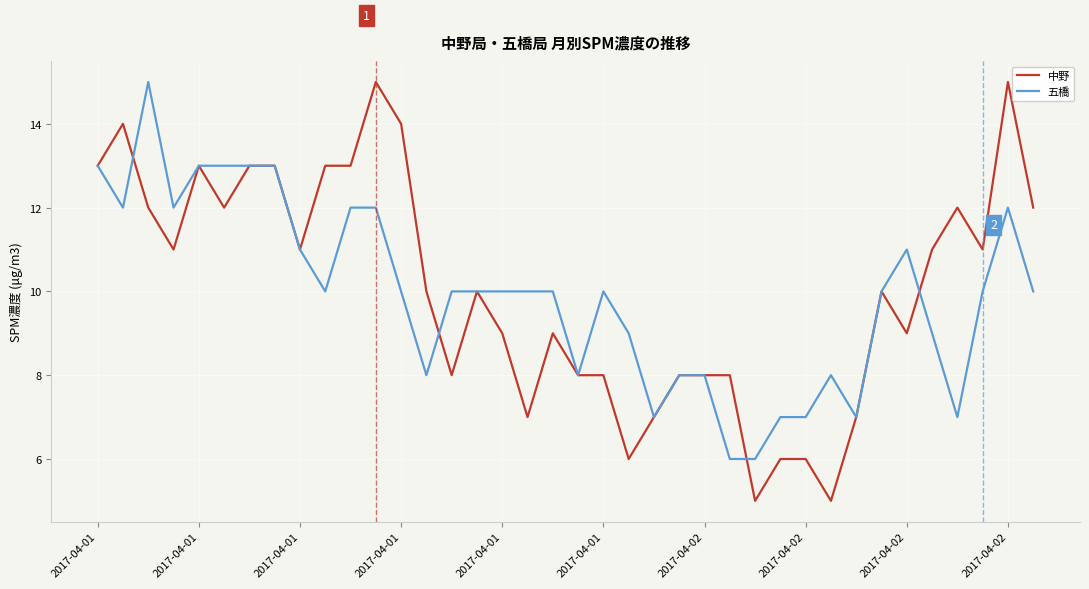

Reading left to right, transcribe all the data shown in this chart.

中野: 13	14	12	11	13	12	13	13	11	13	13	15	14	10	8	10	9	7	9	8	8	6	7	8	8	8	5	6	6	5	7	10	9	11	12	11	15	12
五橋: 13	12	15	12	13	13	13	13	11	10	12	12	10	8	10	10	10	10	10	8	10	9	7	8	8	6	6	7	7	8	7	10	11	9	7	10	12	10